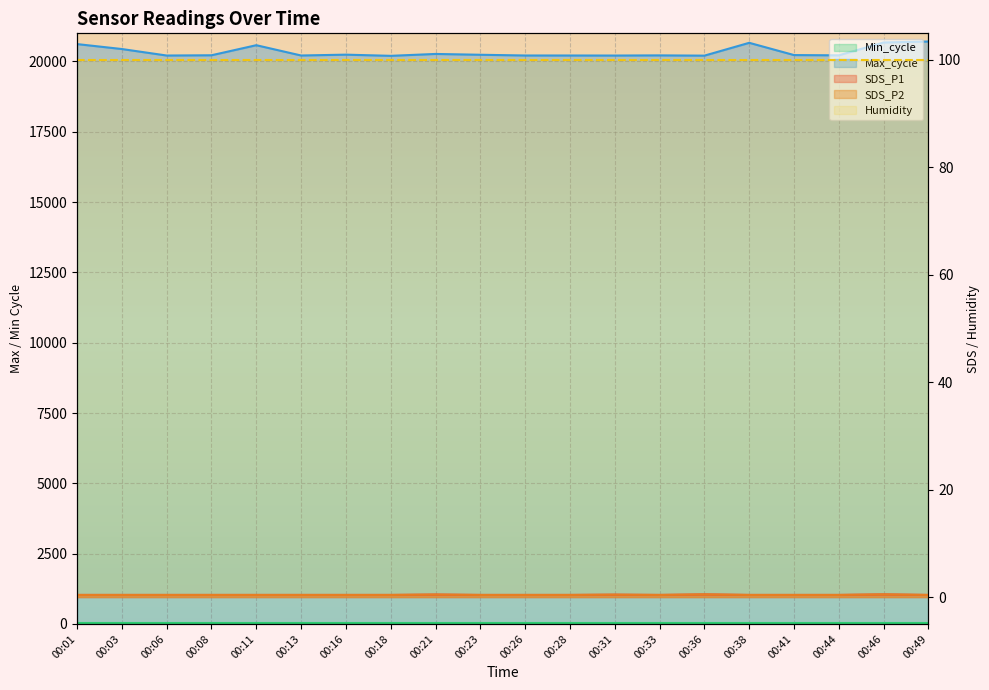

Between 00:11 and 00:06, which is larger?

00:11